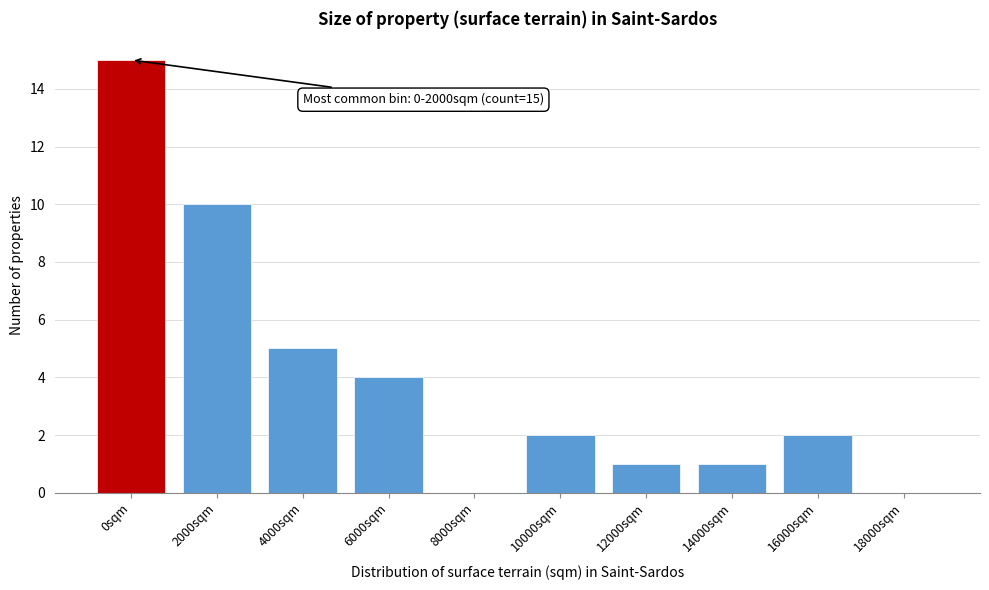

Reading right to left, list all the values displayed in this chart.

18000sqm=0	16000sqm=2	14000sqm=1	12000sqm=1	10000sqm=2	8000sqm=0	6000sqm=4	4000sqm=5	2000sqm=10	0sqm=15